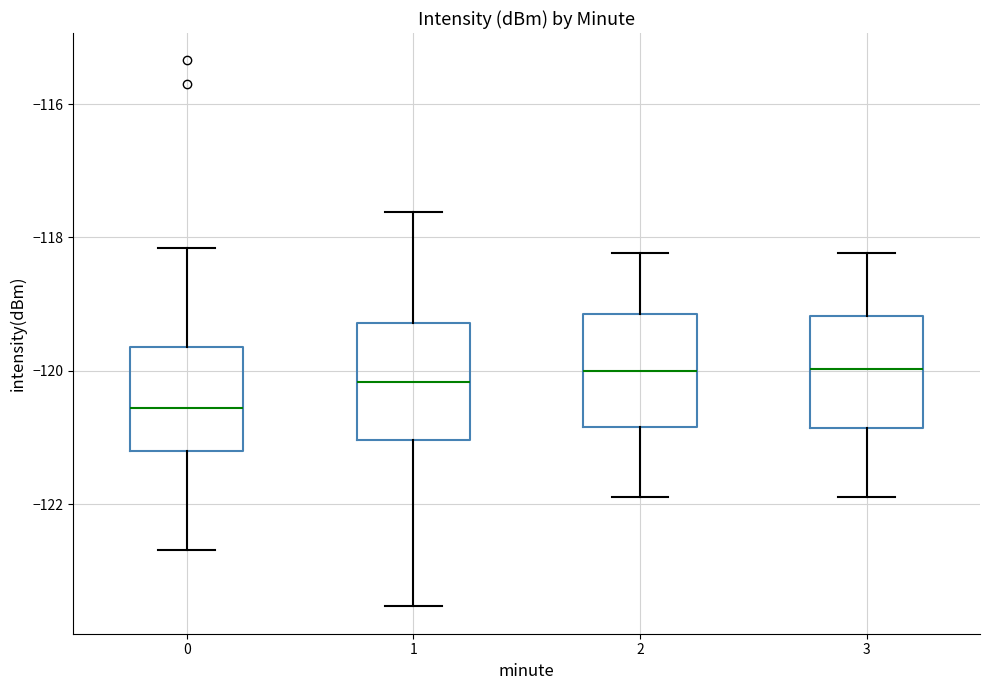

Reading left to right, transcribe this box plot: for each box, give where its median line is, the range the box spans, and where its two whiskers end, as read against the y-axis. The values are not printed on the chart, so give them approximately, as read against the axis.

0: median -120.6, box -121.2 to -119.6, whiskers -122.6 to -118.2
1: median -120.2, box -121.0 to -119.2, whiskers -123.6 to -117.6
2: median -120.0, box -120.8 to -119.2, whiskers -121.8 to -118.2
3: median -120.0, box -120.8 to -119.2, whiskers -121.8 to -118.2